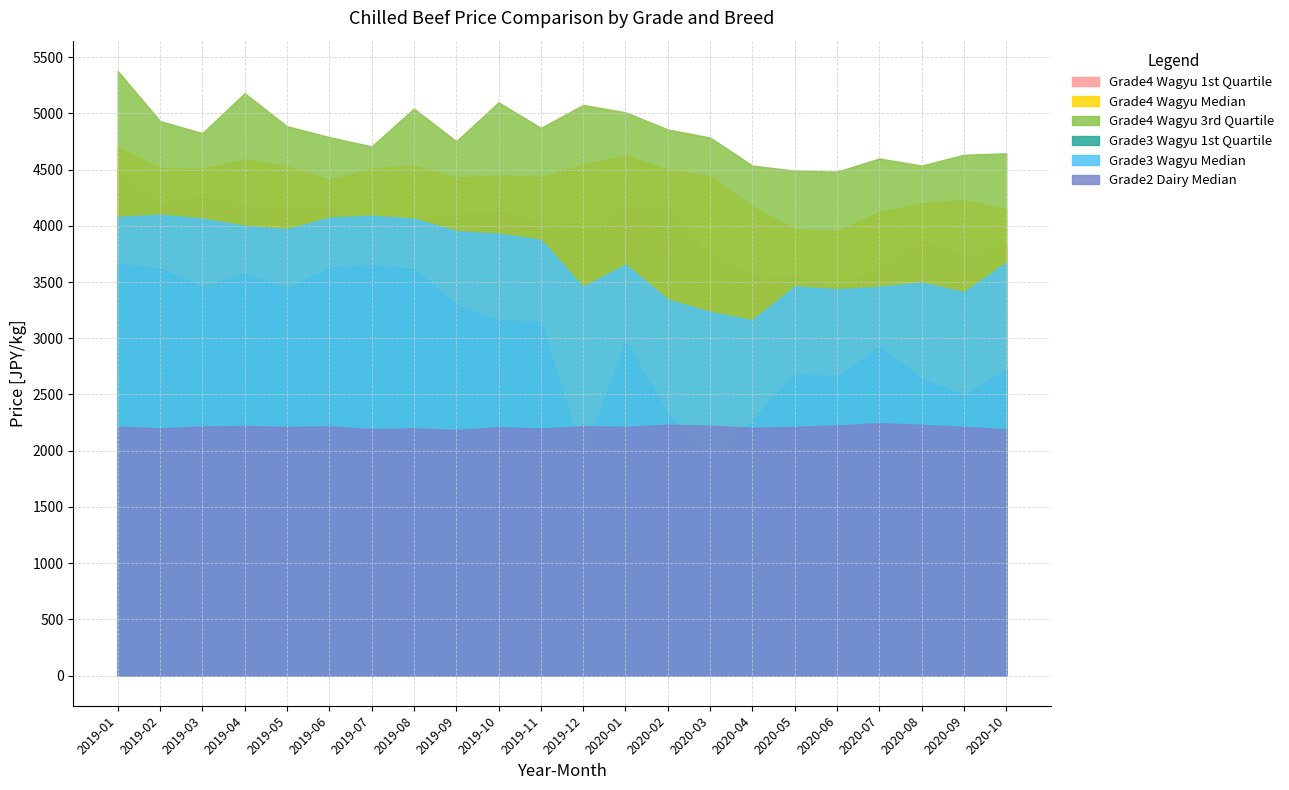

What is the lowest value of the Grade4 Wagyu Median series?

3953